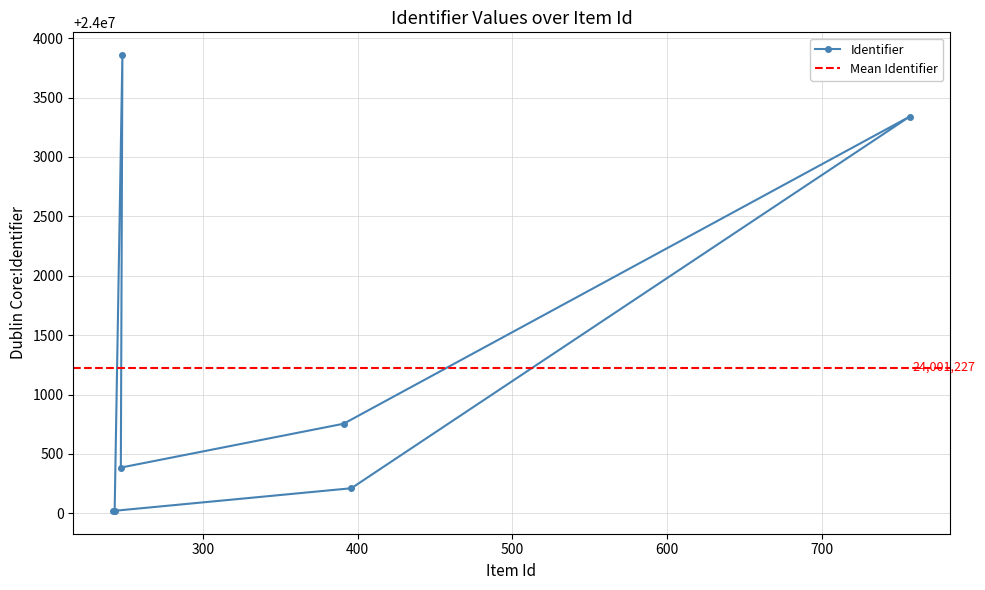

Reading right to left, what are all the values shown in this chart?

24000021	24003857	24000385	24000754	24003340	24000211	24000020